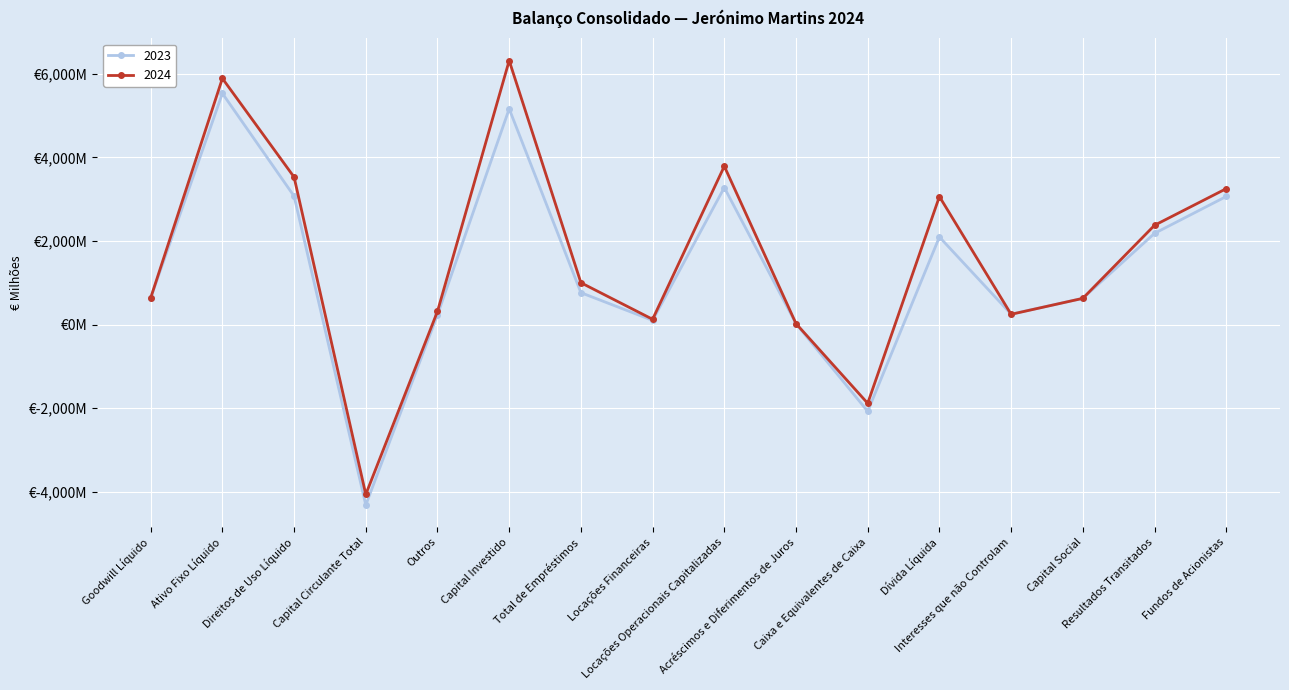

What position from the left is Acréscimos e Diferimentos de Juros?

10